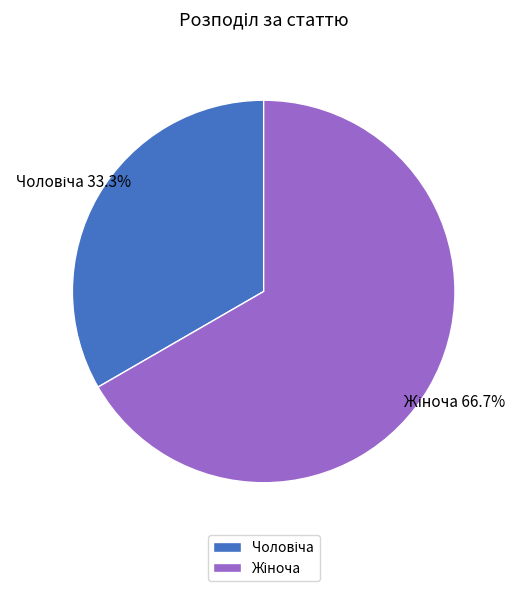

Is there any slice that represents more than half of the pie?

Yes